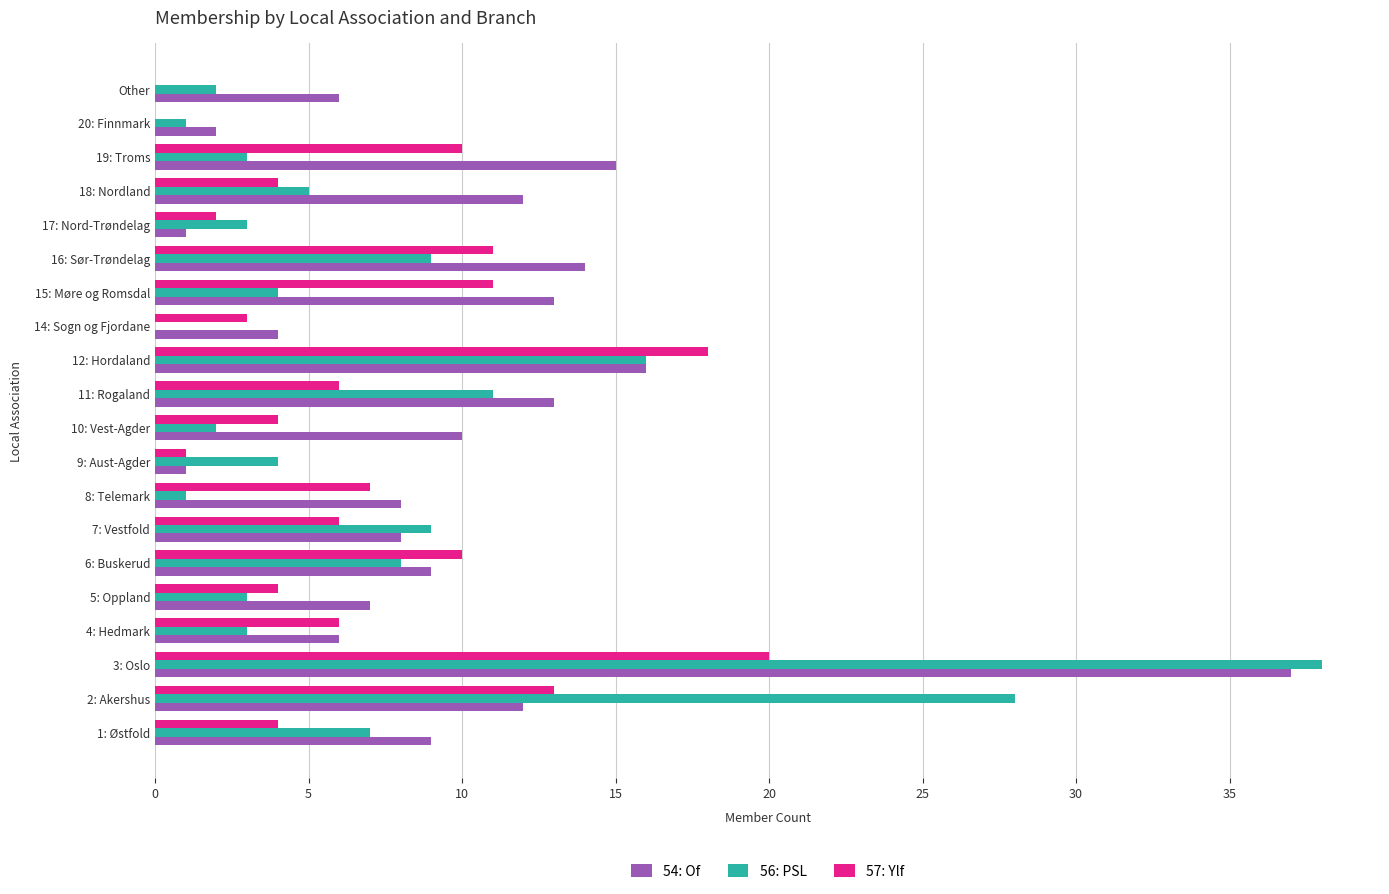

At which label is 54: Of closest to 19?

12: Hordaland